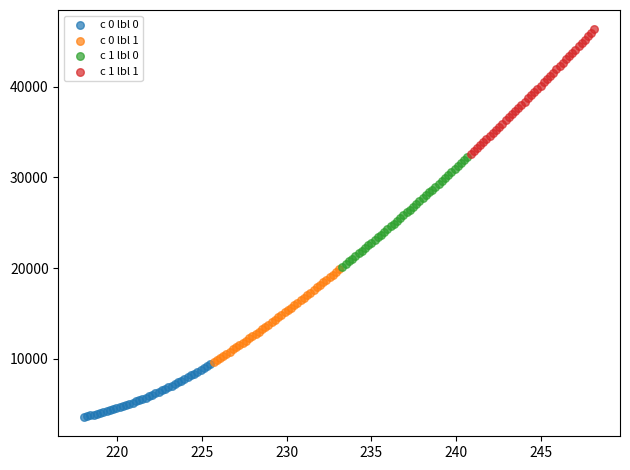

Which series contains the lowest Y value?

c 0 lbl 0